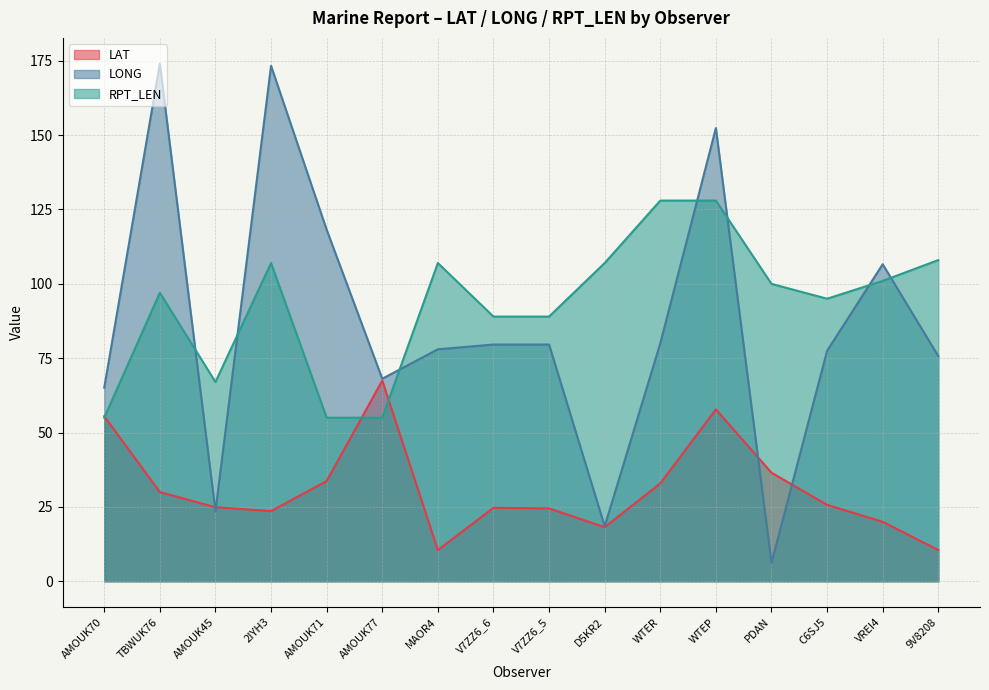

What is the difference between the RPT_LEN values at 2IYH3 and 9V8208?

1.0